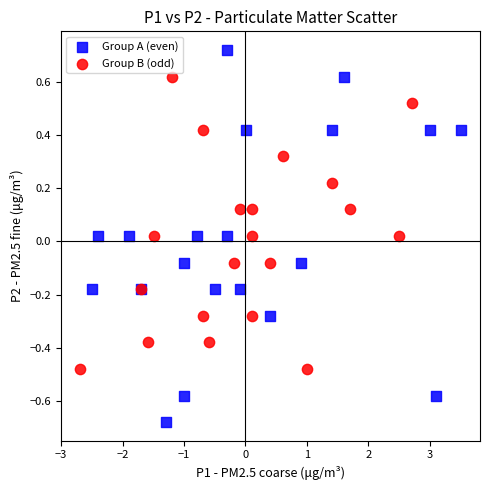

Which series has the largest Y range (max minus min)?

Group A (even)